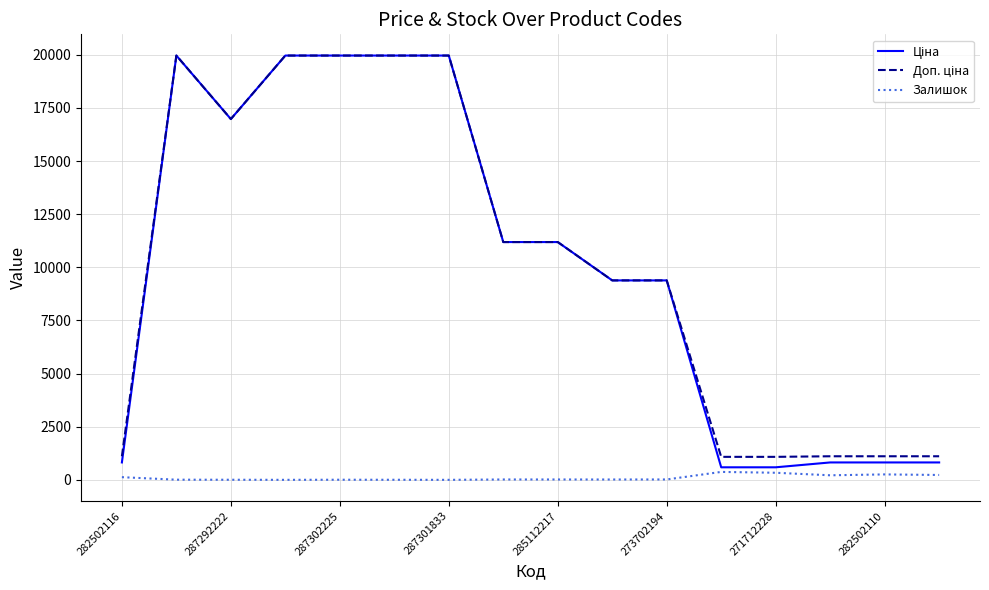

Does the chart have visible grid lines?

Yes